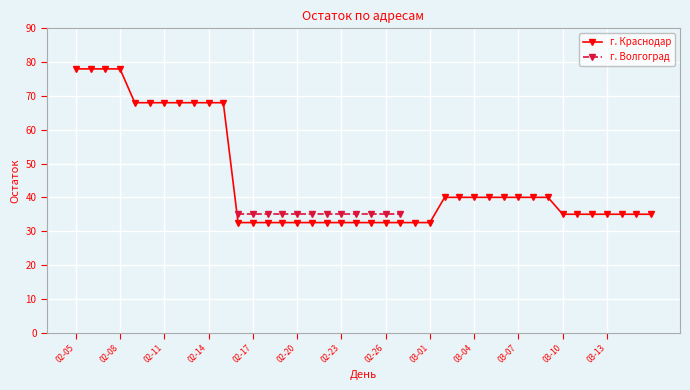

What position from the left is 39?

40